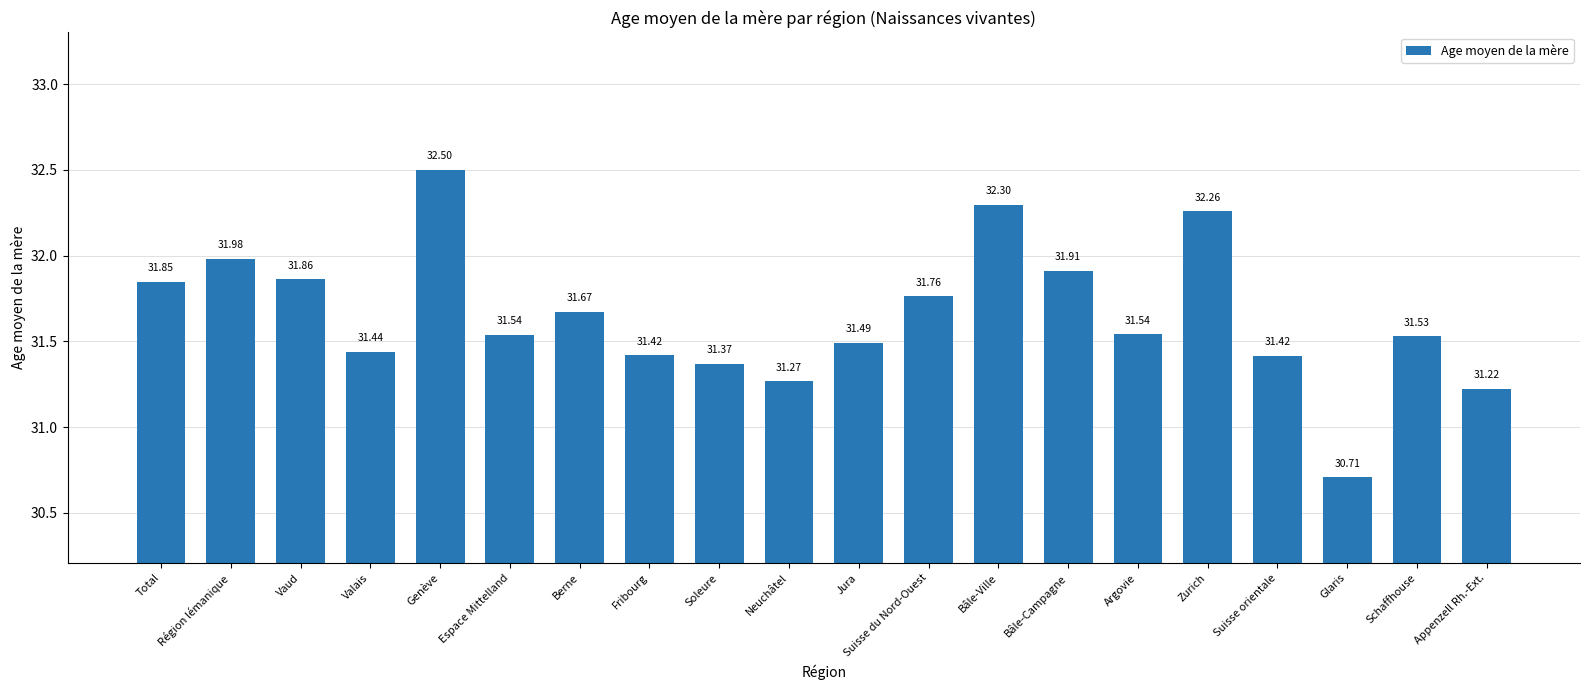

Which category has the highest value across all series?

Genève